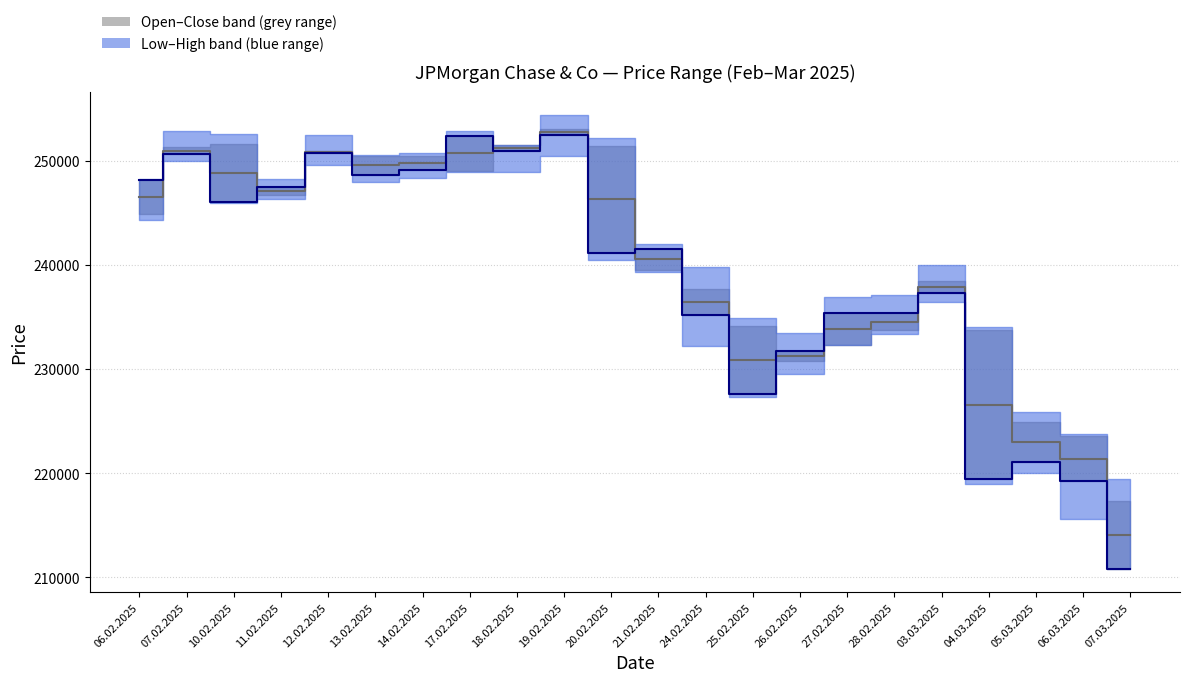

Rank the series by their maximum value, from lowest to highest.

Close price, Open/Close midpoint